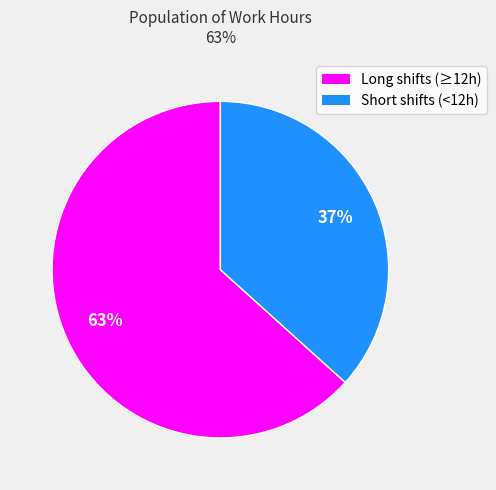

To the nearest percent, what is the average slice percentage?

50%